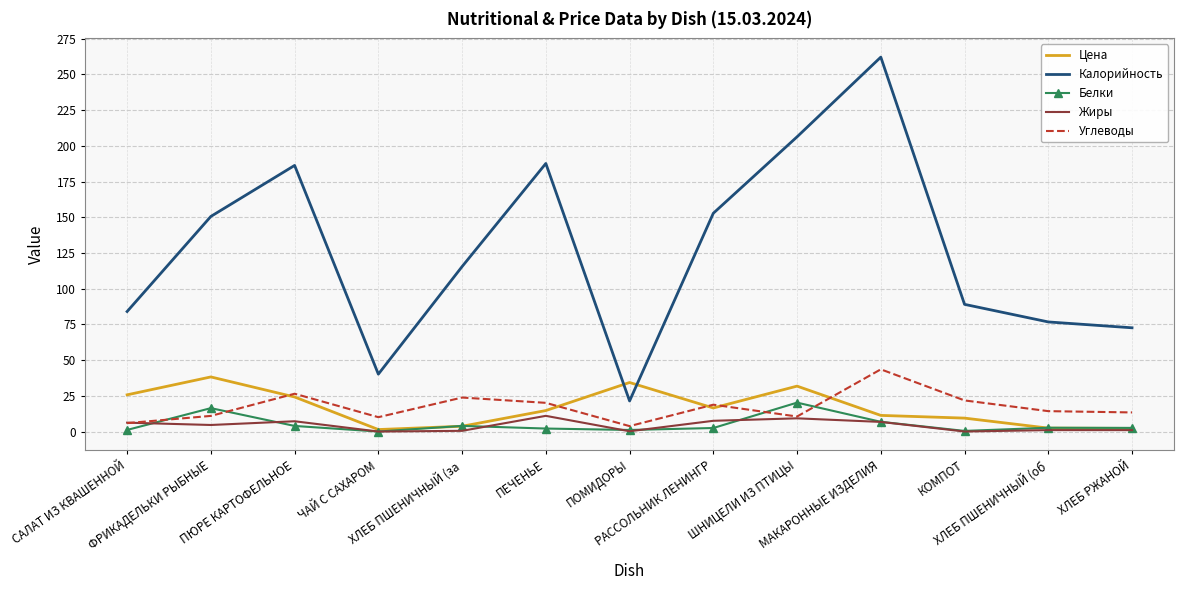

What is the highest value of the Цена series?

38.2